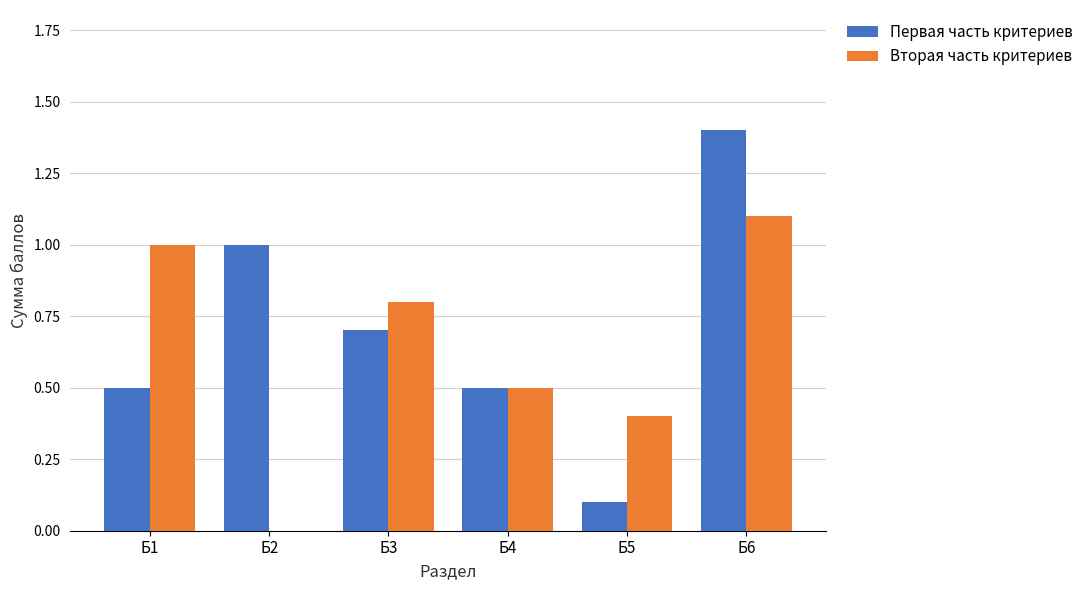

What are all the series names shown in the legend?

Первая часть критериев, Вторая часть критериев